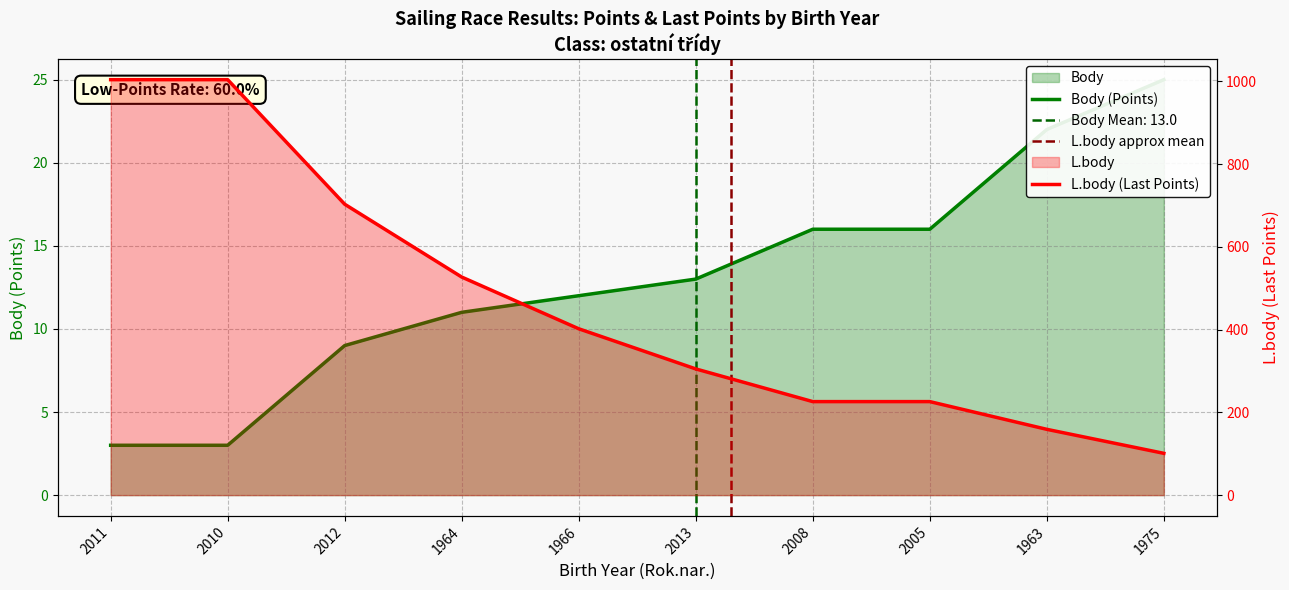

What position from the right is 2008?

4